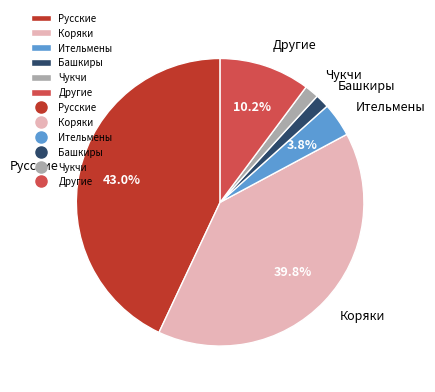

Count the number of slices in the pie.

6